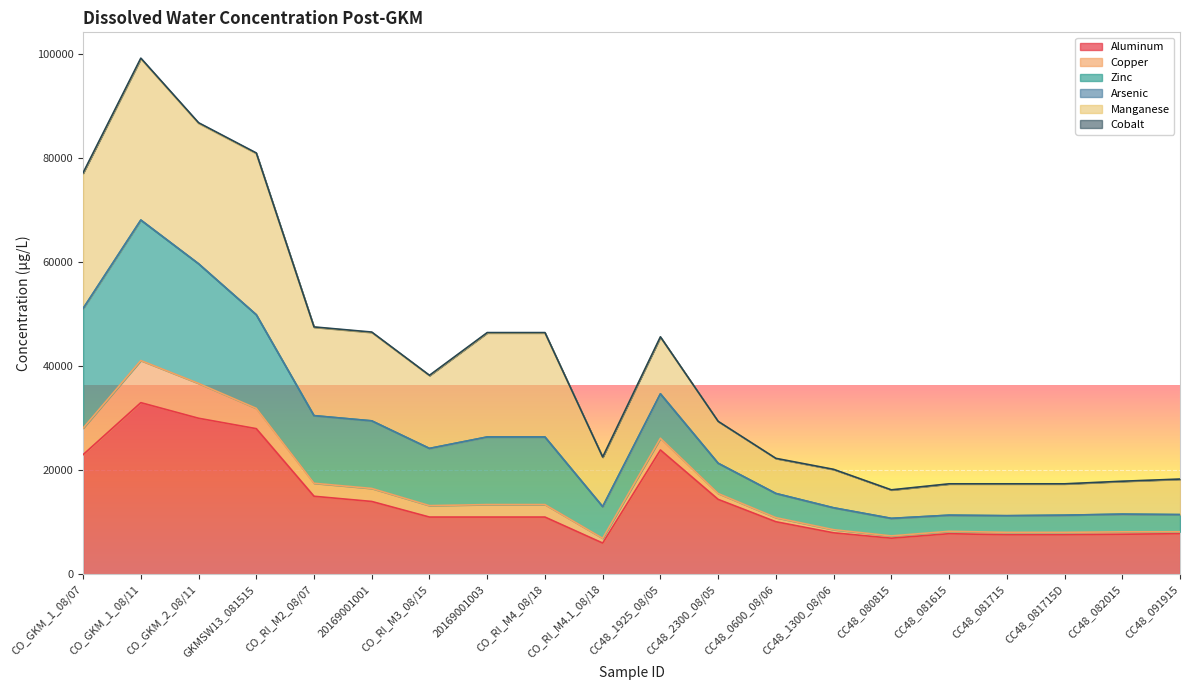

The value of Aluminum at 20169001003 is 2271.2. True or false?

False